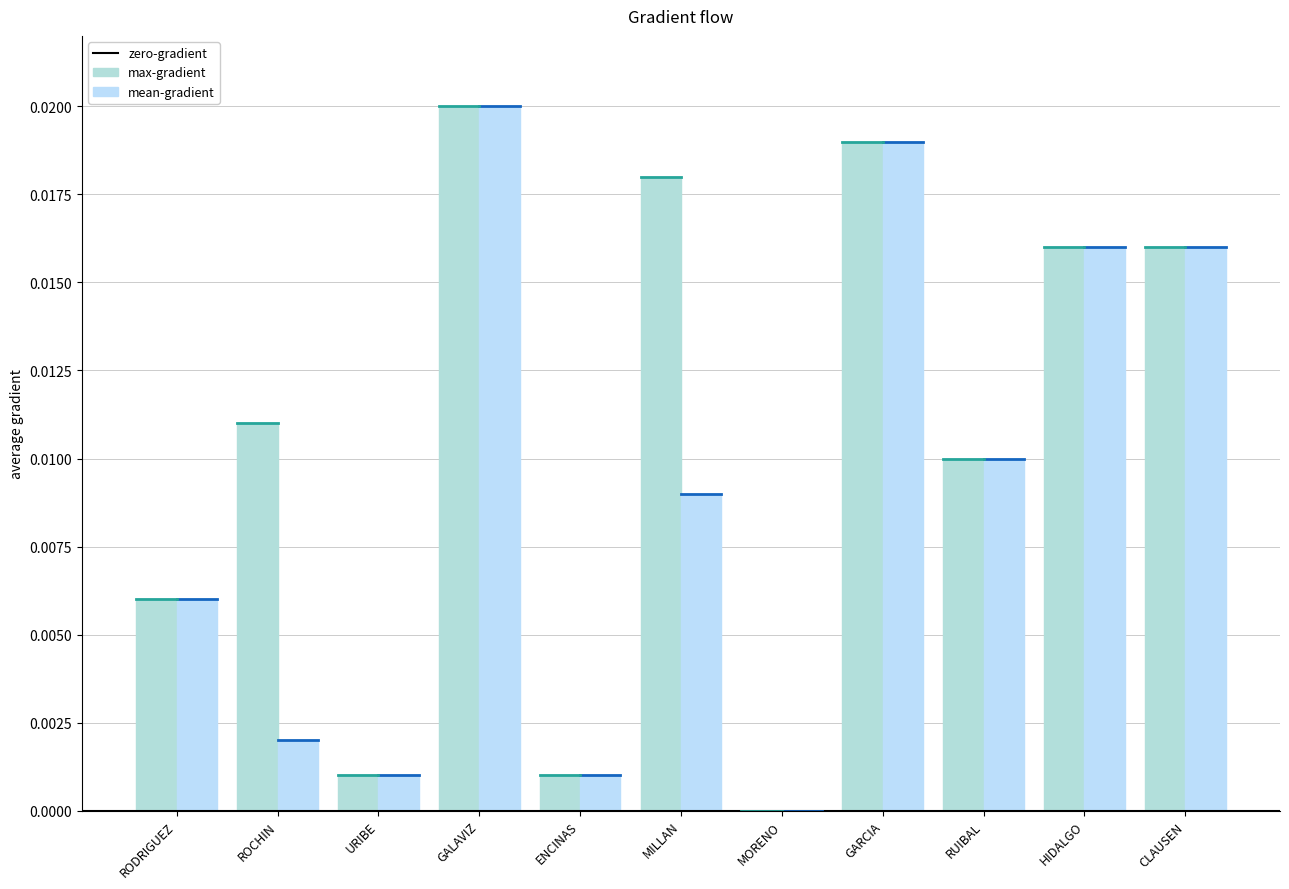

How many groups of bars are there?

11